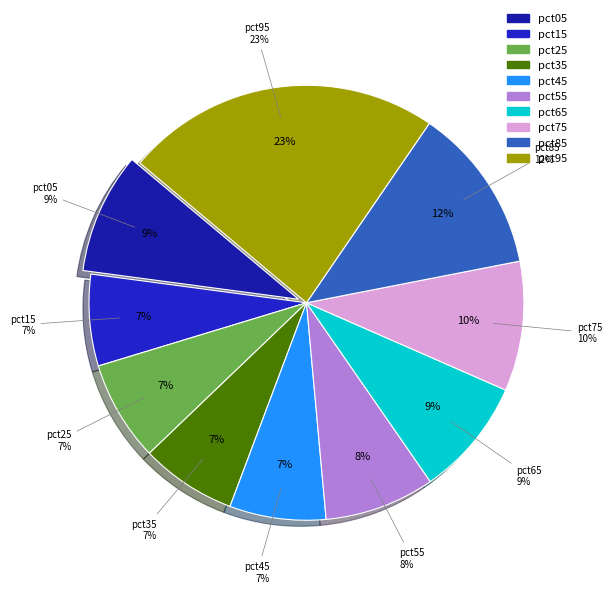

To the nearest percent, what percentage of the pie is pct05?

9%